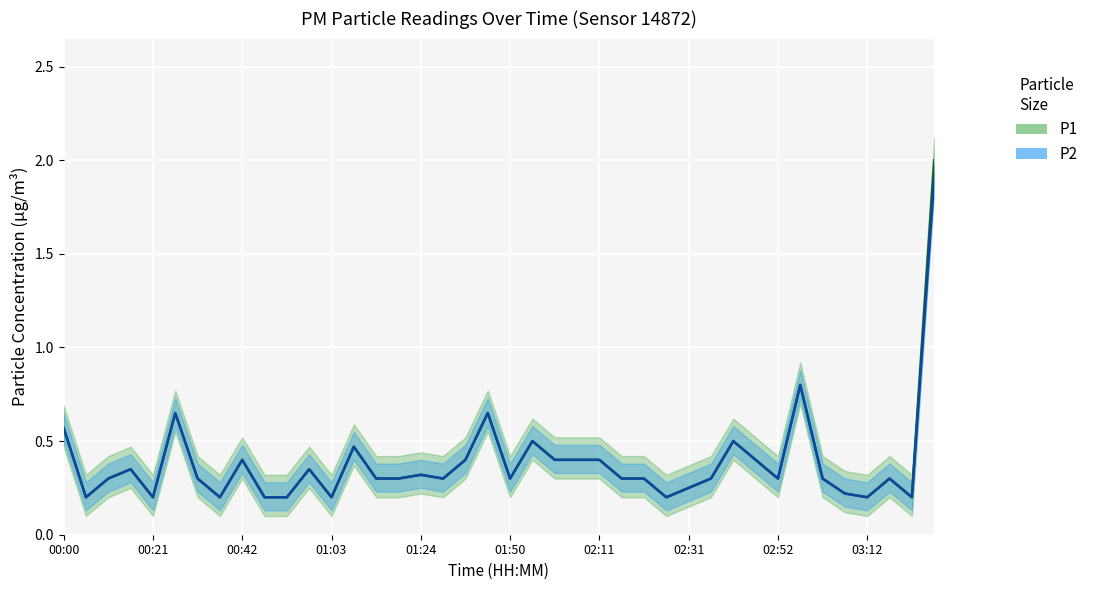

Which category has the lowest value across all series?

00:21